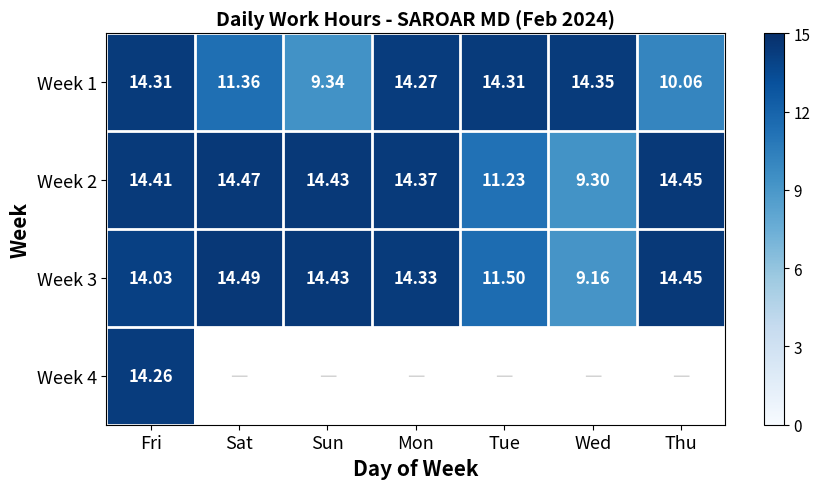

The Week 1 series shows 14.3 at Mon. True or false?

True